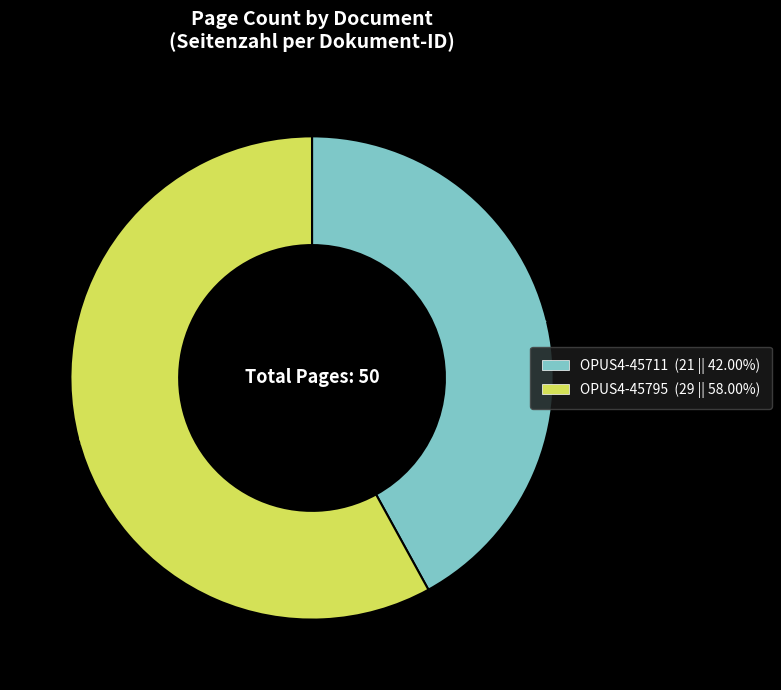

The OPUS4-45711 slice represents 36% of the pie. True or false?

False